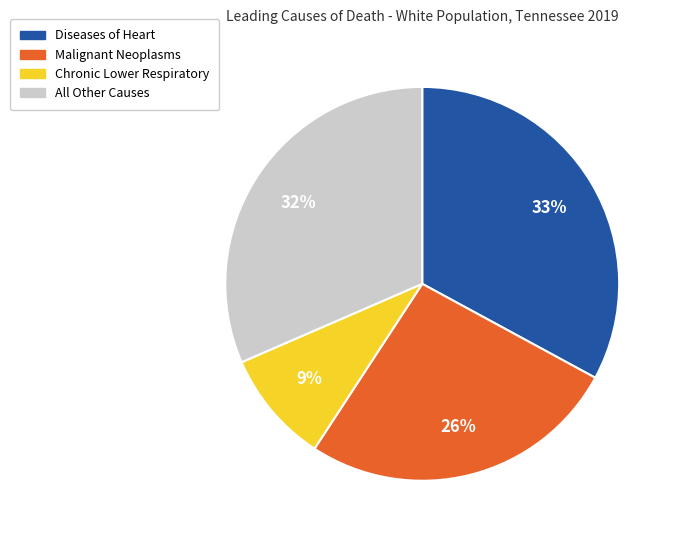

Which category has the biggest portion of the pie?

Diseases of Heart